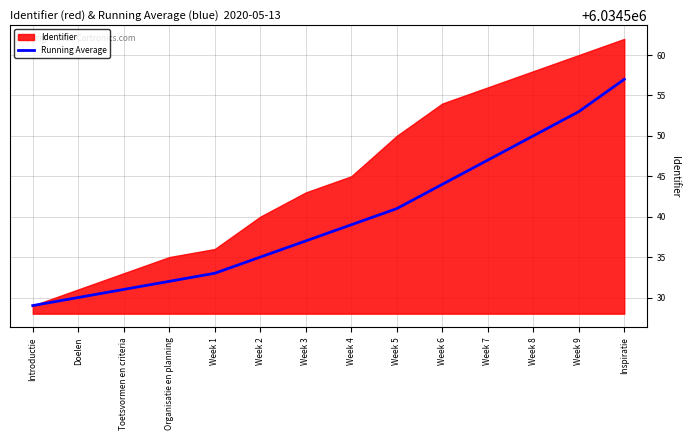

Which has a higher value, Week 7 or Organisatie en planning?

Week 7